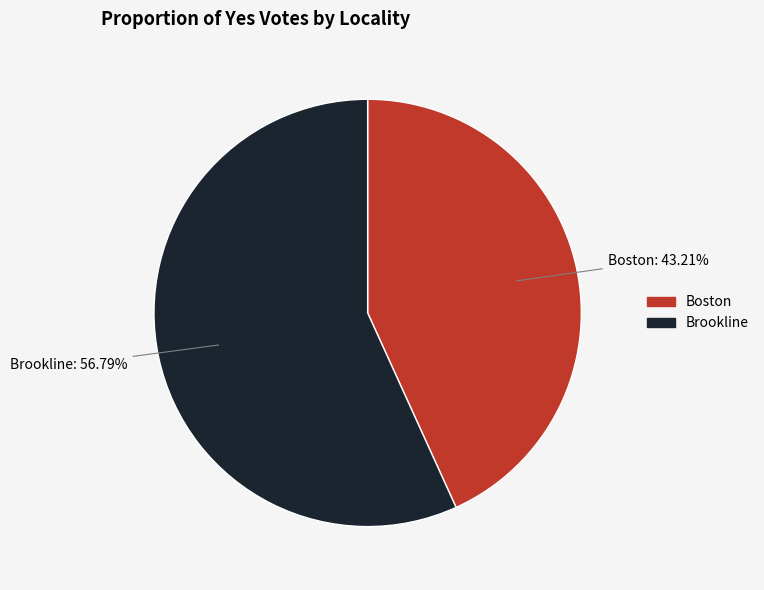

Between Boston and Brookline, which is larger?

Brookline